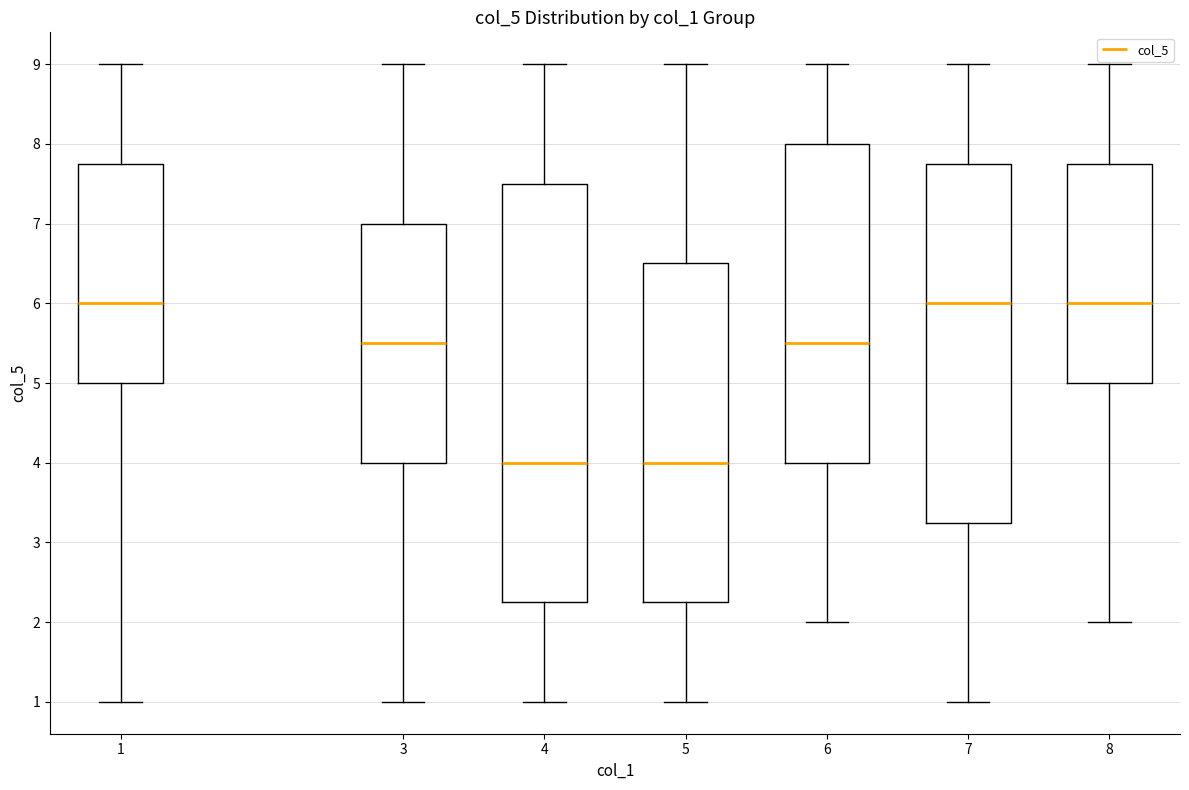

Reading left to right, read every box against the y-axis: the position of its median line, the range the box covers, and the ends of its whiskers. The values are not printed on the chart, so give them approximately, as read against the axis.

1: median 6.0, box 5.0 to 7.8, whiskers 1.0 to 9.0
3: median 5.5, box 4.0 to 7.0, whiskers 1.0 to 9.0
4: median 4.0, box 2.3 to 7.5, whiskers 1.0 to 9.0
5: median 4.0, box 2.3 to 6.5, whiskers 1.0 to 9.0
6: median 5.5, box 4.0 to 8.0, whiskers 2.0 to 9.0
7: median 6.0, box 3.3 to 7.8, whiskers 1.0 to 9.0
8: median 6.0, box 5.0 to 7.8, whiskers 2.0 to 9.0